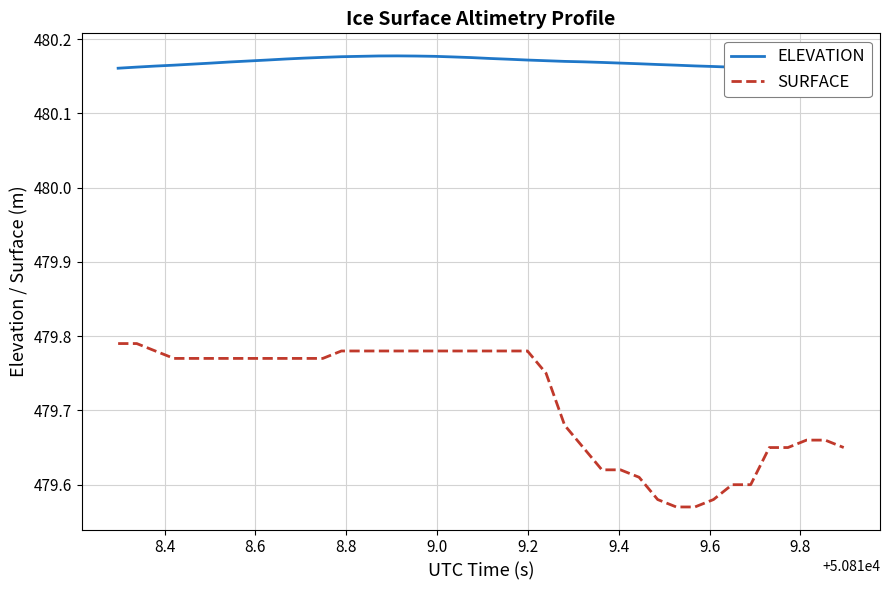

True or false: SURFACE and ELEVATION cross at least once.

False